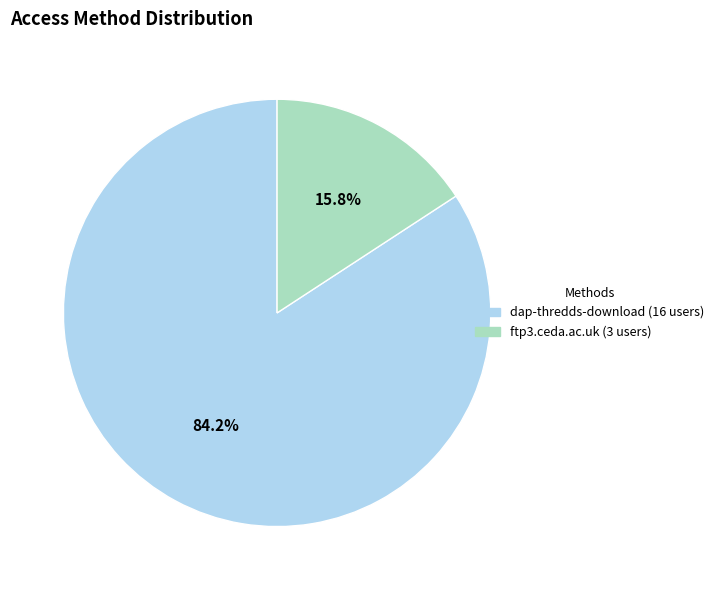

Is the sum of dap-thredds-download and ftp3.ceda.ac.uk greater than half?

Yes